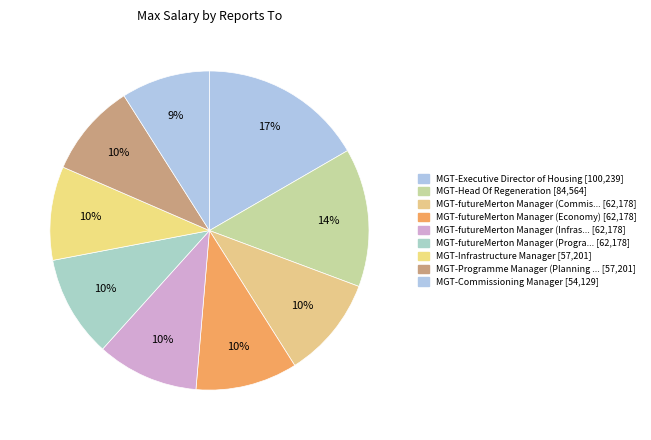

How many segments does this pie chart have?

9